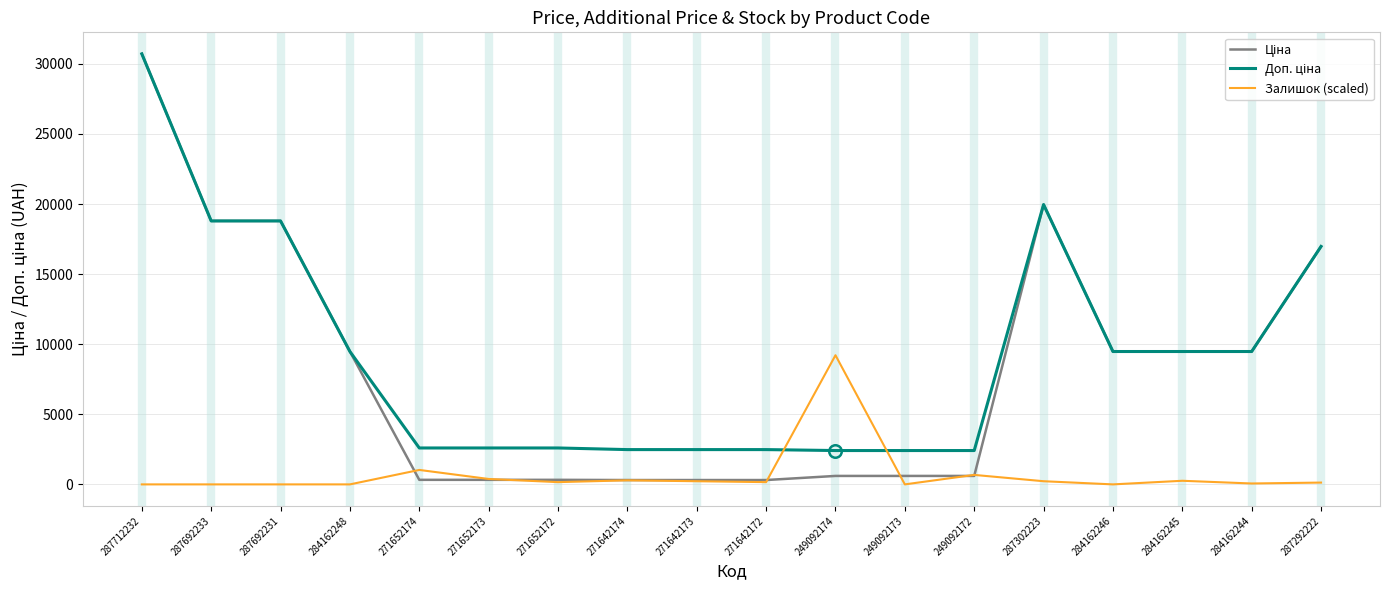

Which category has the highest value across all series?

287712232